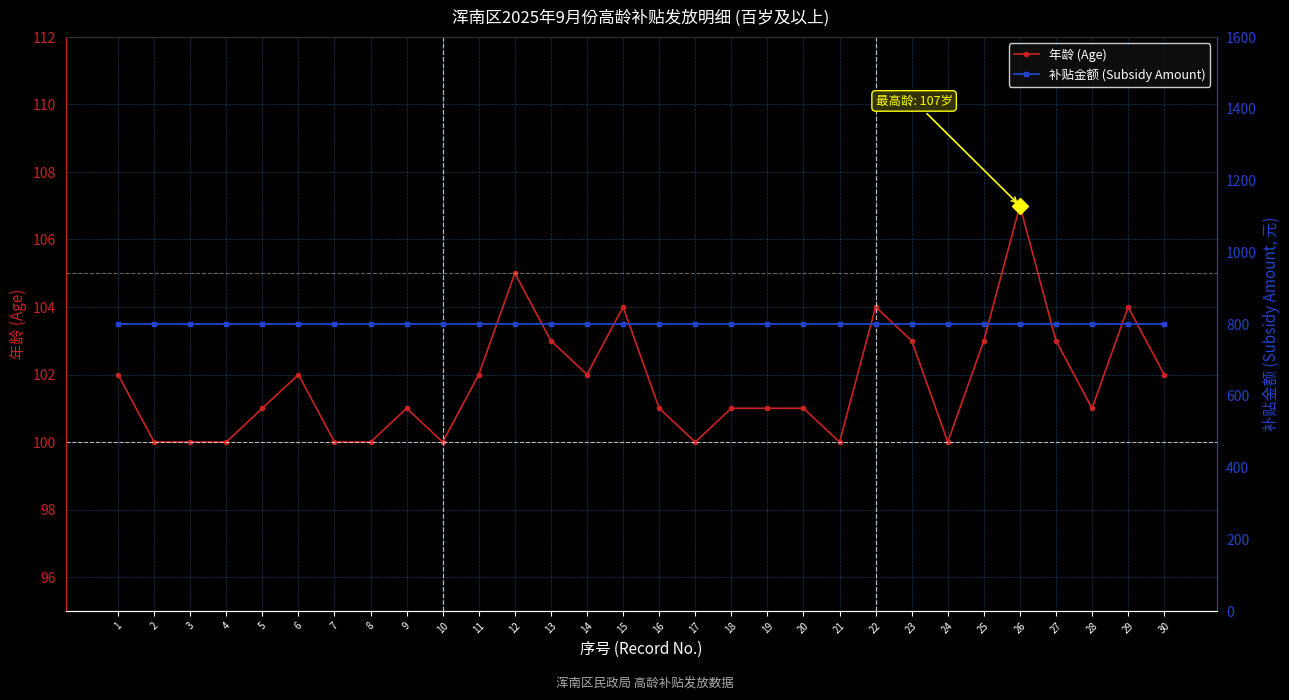

List the series in order of their overall mean, lowest first.

年龄 (Age), 补贴金额 (Subsidy Amount)